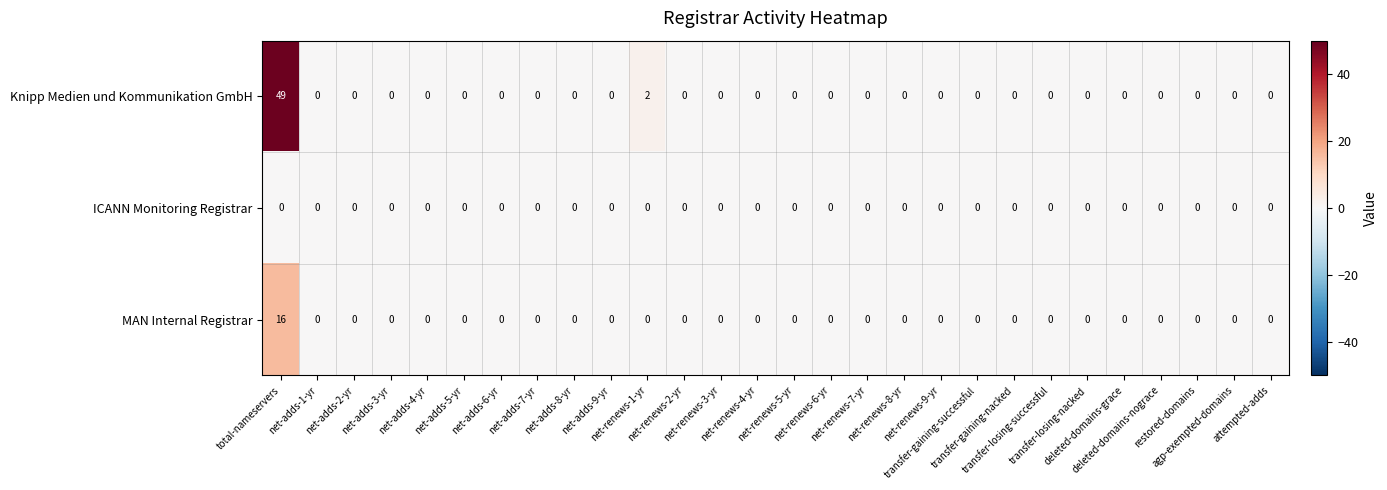

Rank the series by their average value, from highest to lowest.

Knipp Medien und Kommunikation GmbH, MAN Internal Registrar, ICANN Monitoring Registrar